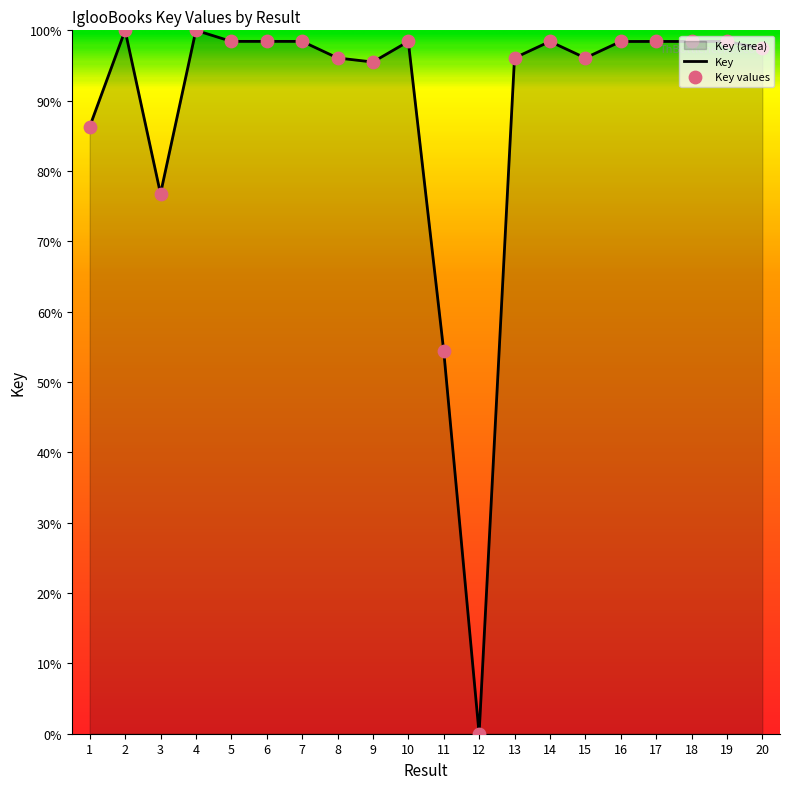

What is the change in value from 4 to 12?

-100.0